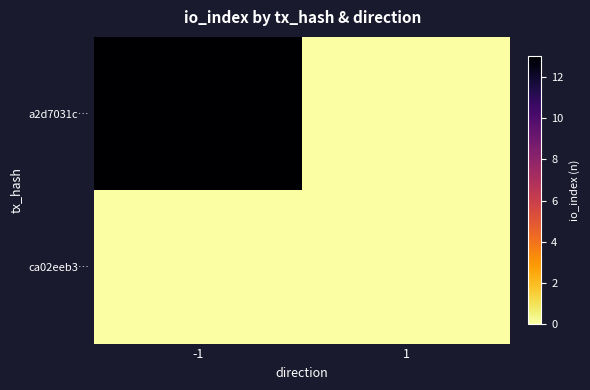

What is the difference between the highest and lowest values at -1?

13